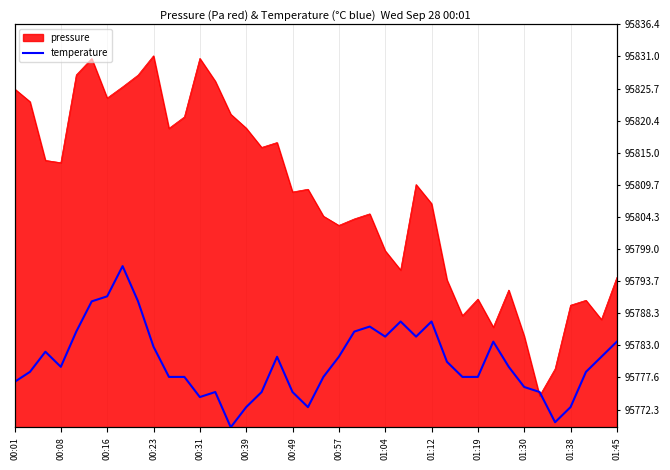

How many data points does each series have?

40